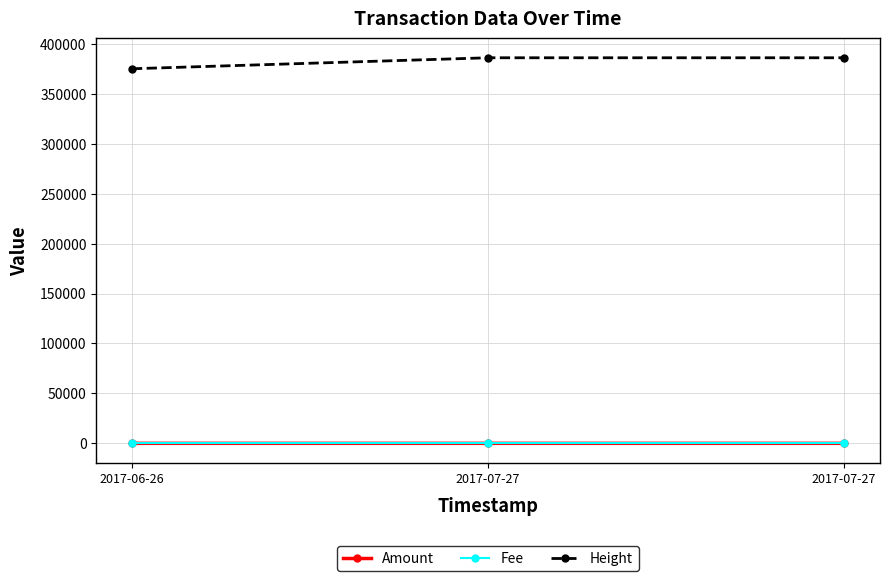

Rank the categories by Amount value from lowest to highest.

2017-07-27, 2017-06-26, 2017-07-27